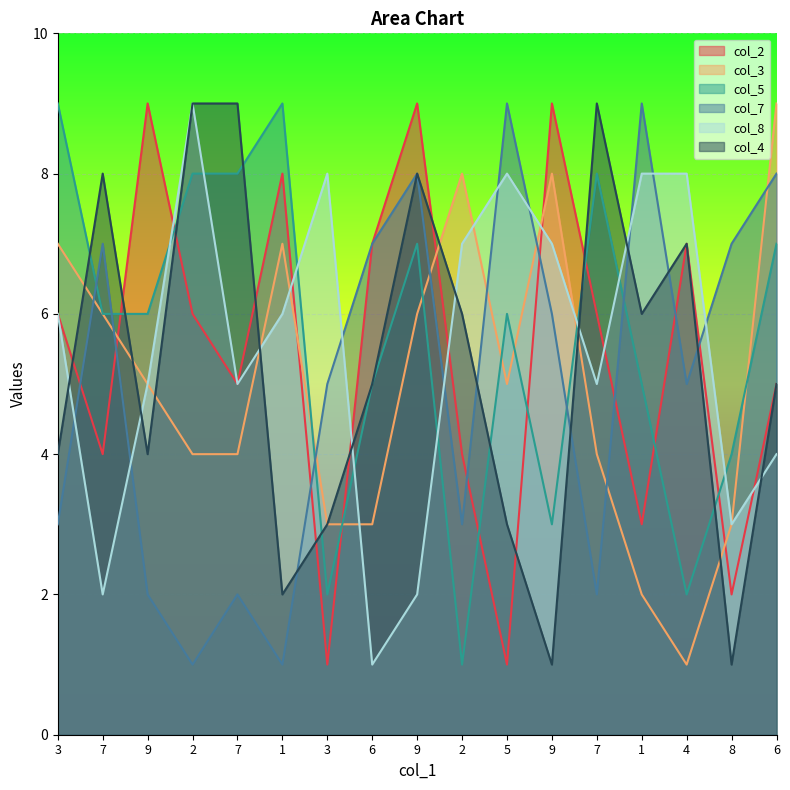

Rank the categories by col_8 value from highest to lowest.

2, 3, 5, 1, 4, 2, 9, 3, 1, 9, 7, 7, 6, 8, 7, 9, 6